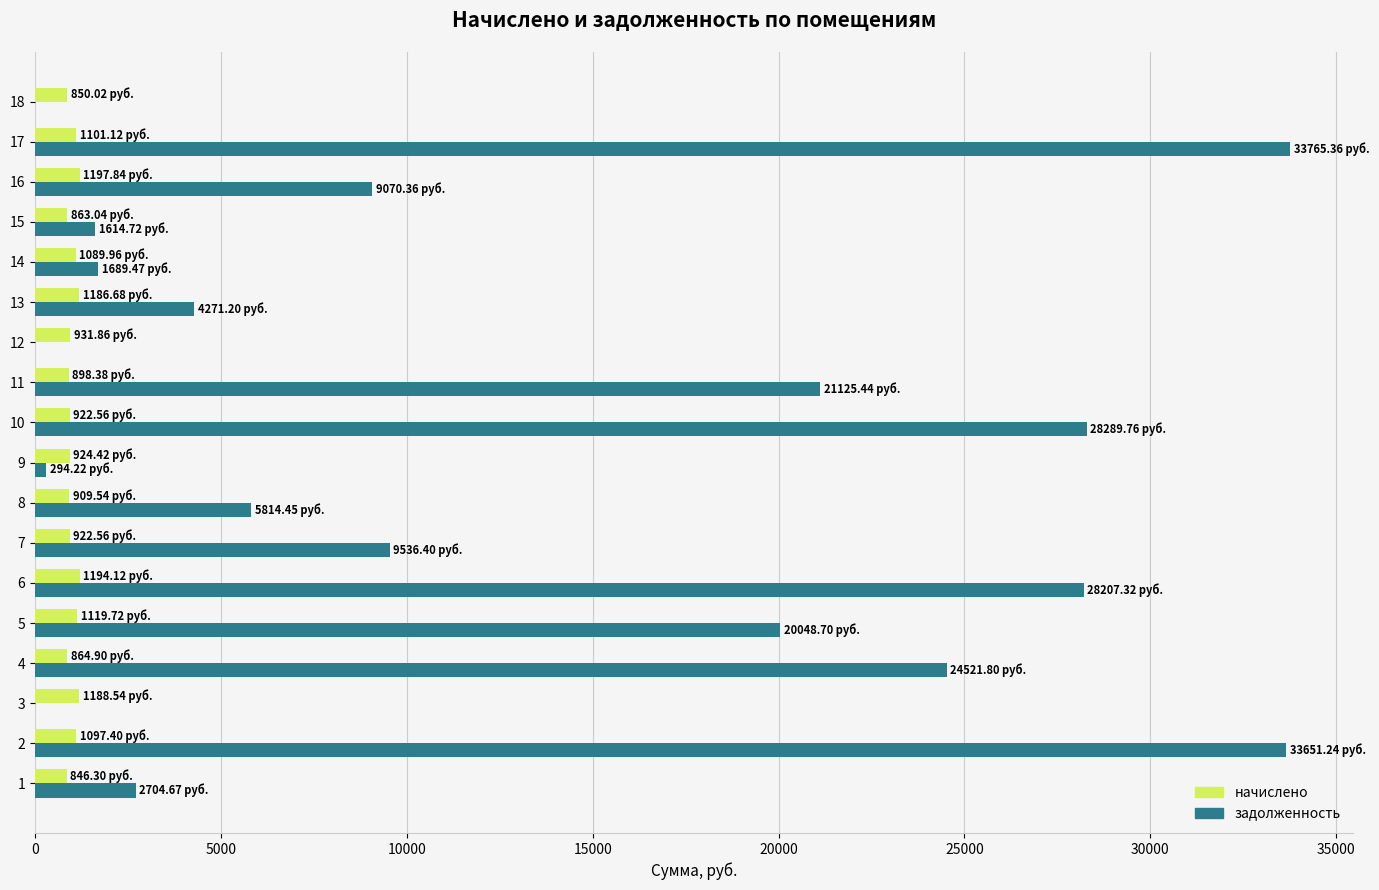

Which series changed the most between 1 and 10?

задолженность